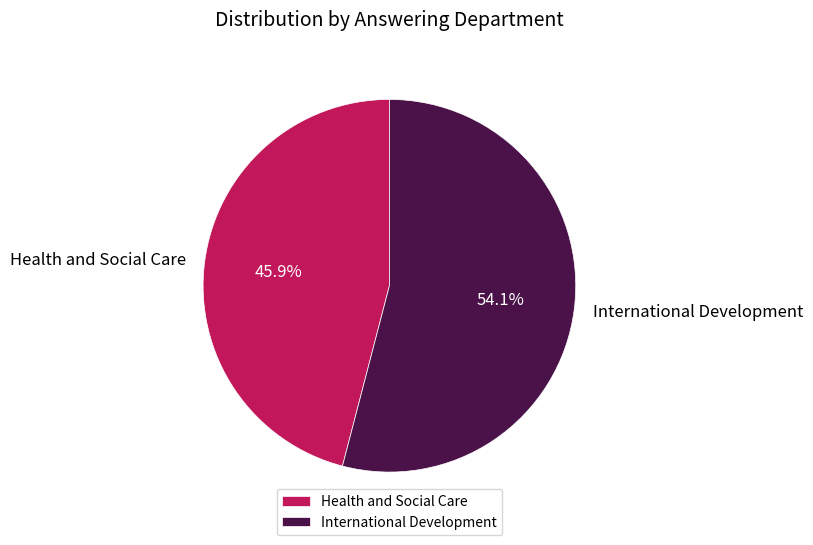

What percentage is the Health and Social Care slice, to the nearest percent?

46%